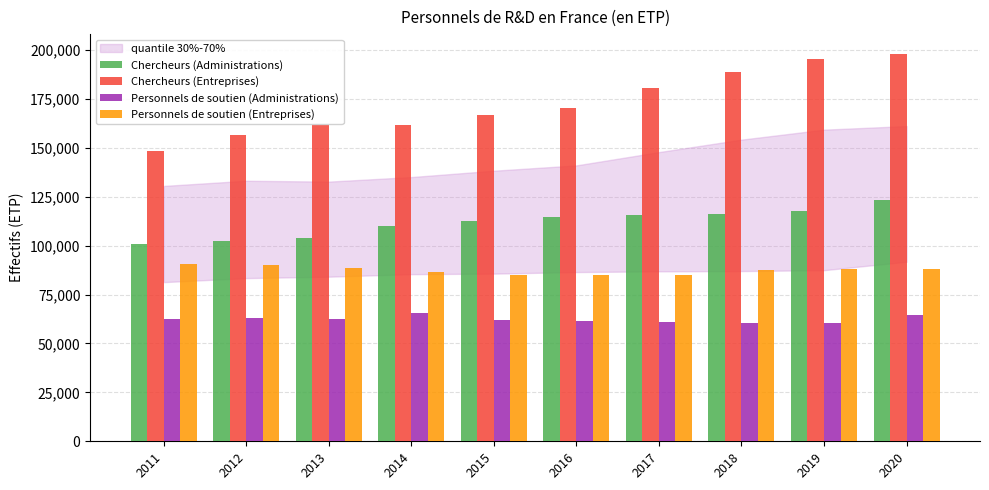

True or false: Personnels de soutien (Administrations) has a value of 62573 at 2011.

True